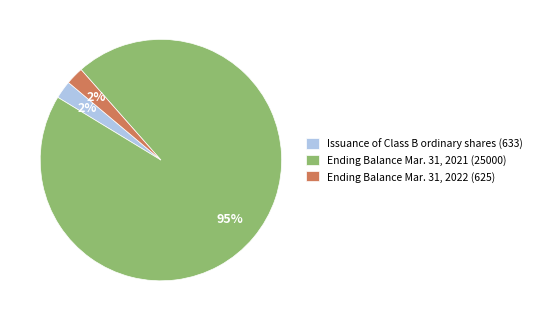

Is it true that Ending Balance Mar. 31, 2021 (25000) is 95% of the pie?

True